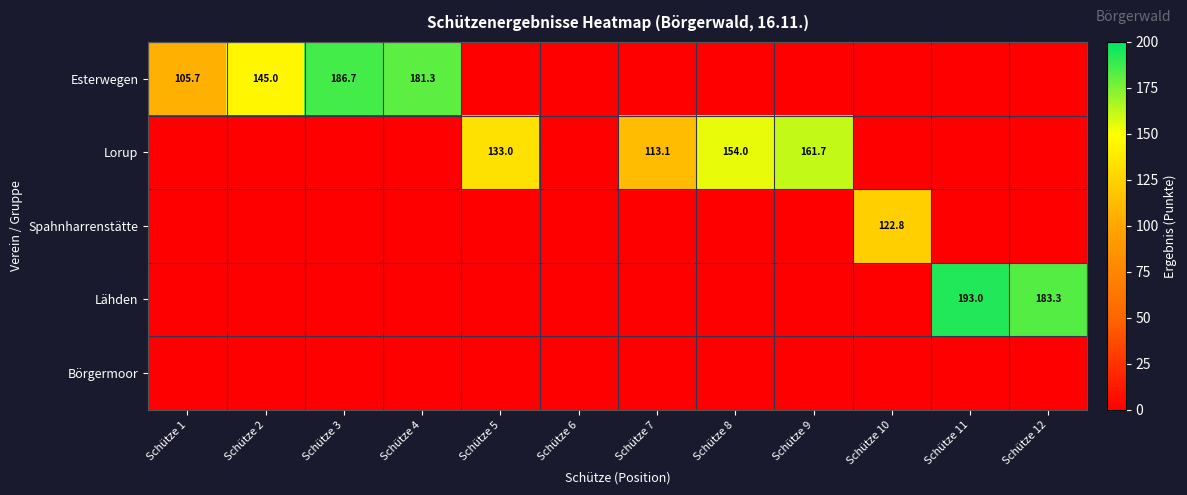

The value of Esterwegen at Schütze 7 is 100.8. True or false?

False